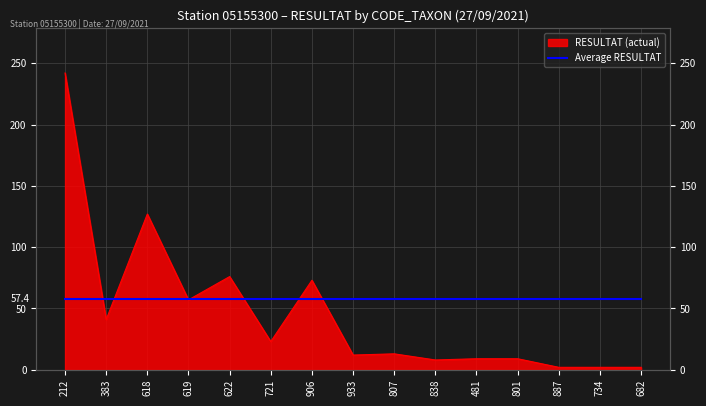

At which category does the data reach its first local valley?

383